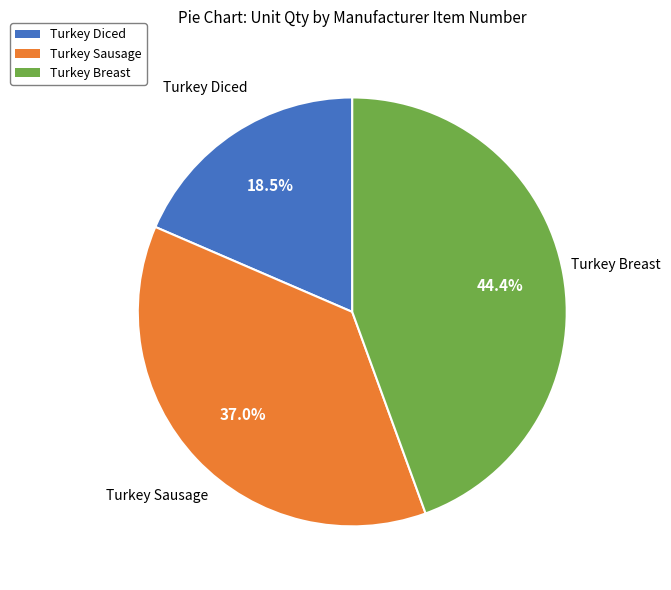

Do Turkey Diced and Turkey Sausage together represent more than half of the pie?

Yes